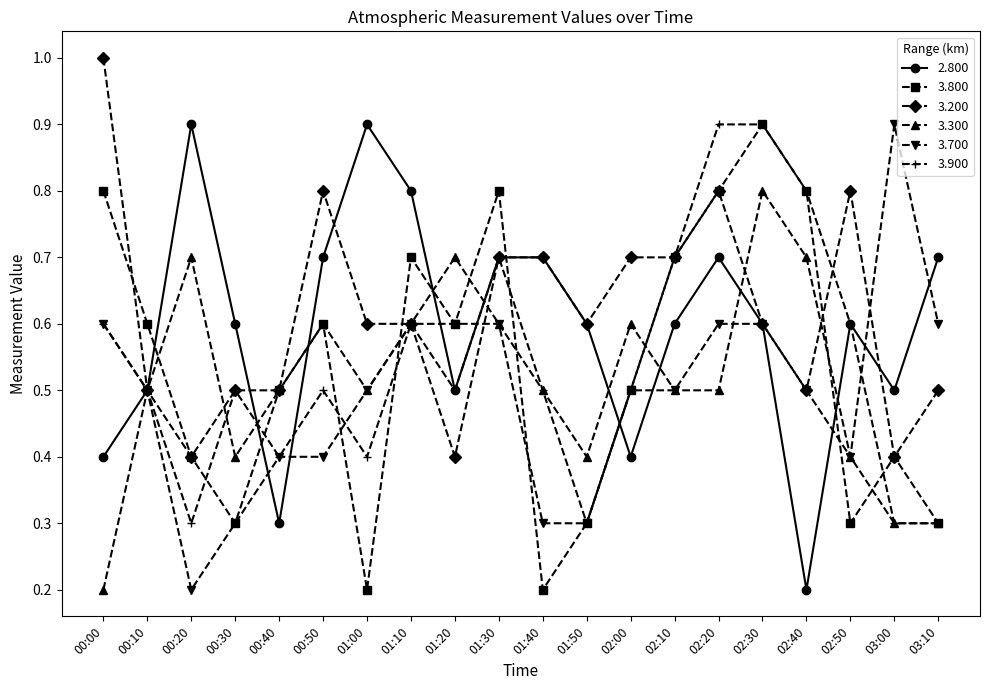

Is this an area chart (filled region under the line)?

No